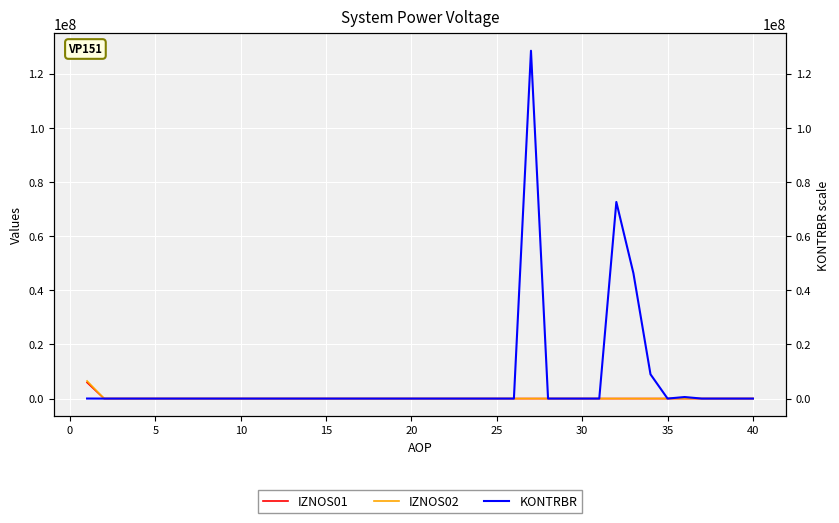

List the series in order of their peak value, highest first.

KONTRBR, IZNOS02, IZNOS01